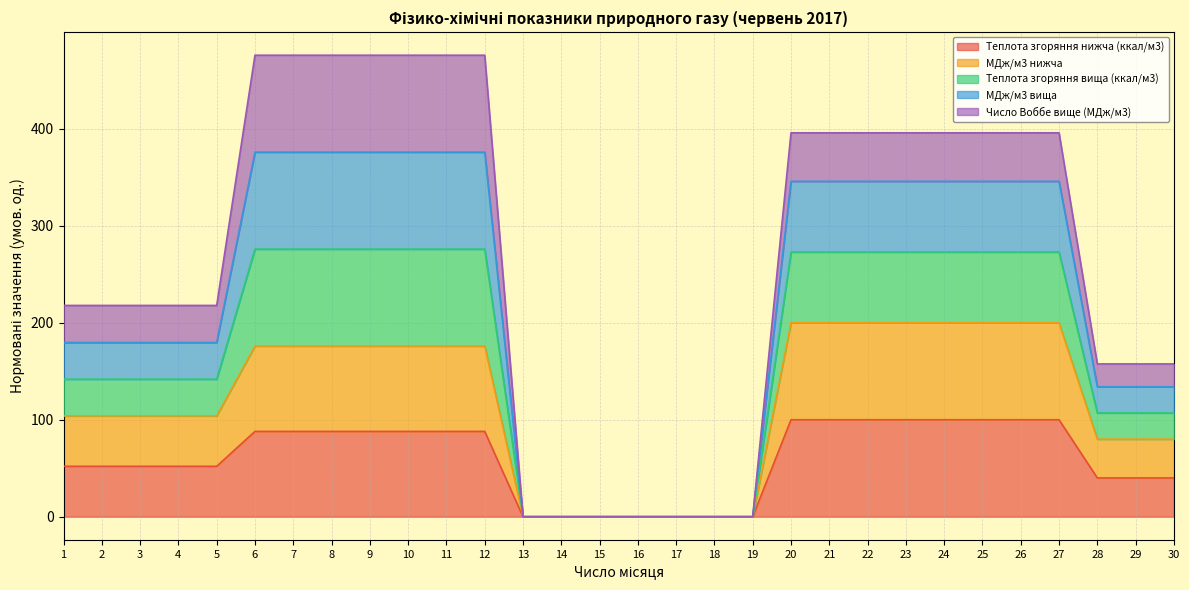

How many data points in МДж/м3 нижча are less than 176?

15